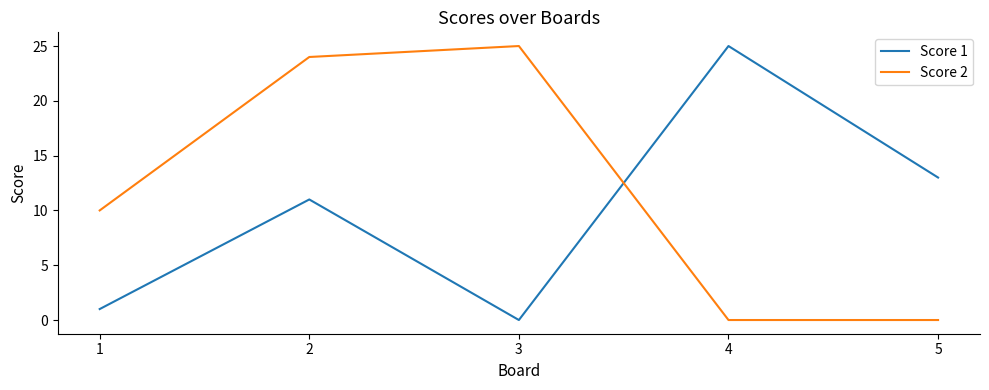

What is the sum of the Score 2 values at 3 and 2?

49